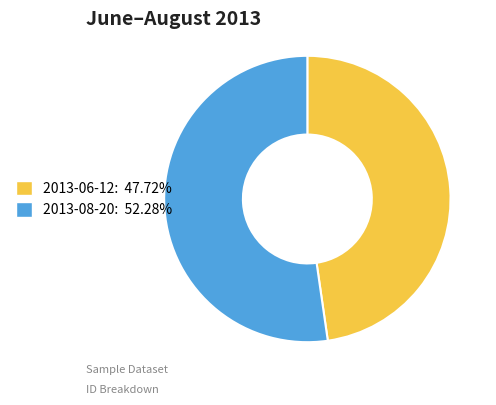

Do 2013-06-12: 47.72% and 2013-08-20: 52.28% together represent more than half of the pie?

Yes